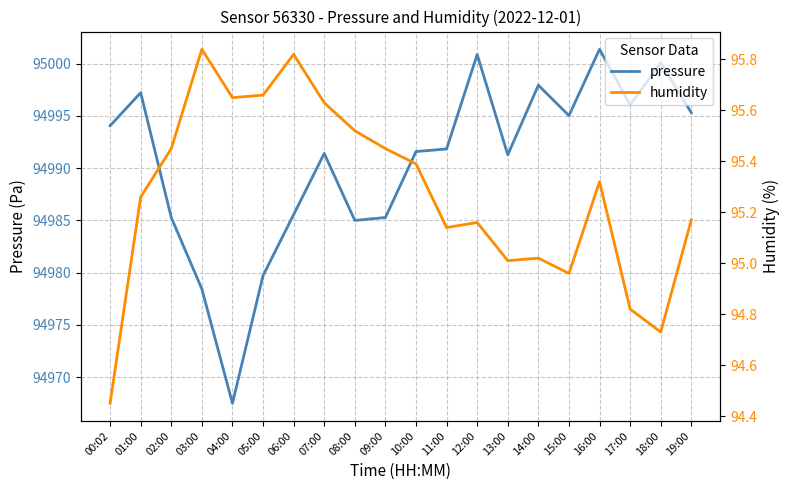

Reading left to right, list all the values displayed in this chart.

pressure: 94994.1	94997.2	94985.3	94978.4	94967.5	94979.7	94985.6	94991.4	94985.0	94985.3	94991.6	94991.8	95000.9	94991.3	94997.9	94995.0	95001.4	94996.1	95000.1	94995.3
humidity: 94.5	95.3	95.5	95.8	95.7	95.7	95.8	95.6	95.5	95.5	95.4	95.1	95.2	95.0	95.0	95.0	95.3	94.8	94.7	95.2